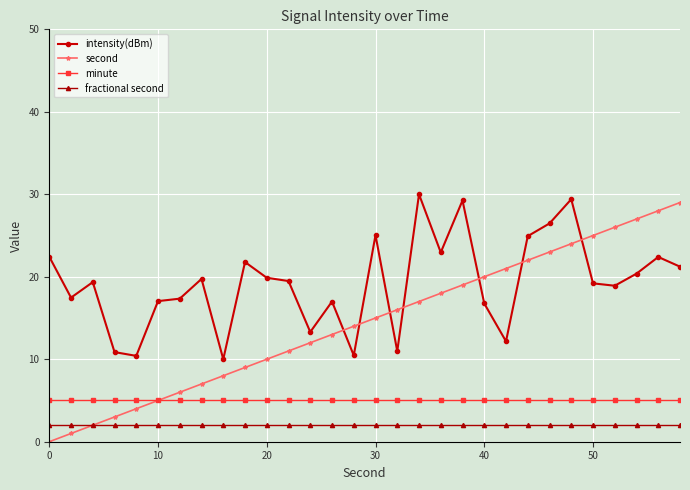

Rank the series by their average value, from lowest to highest.

fractional second, minute, second, intensity(dBm)